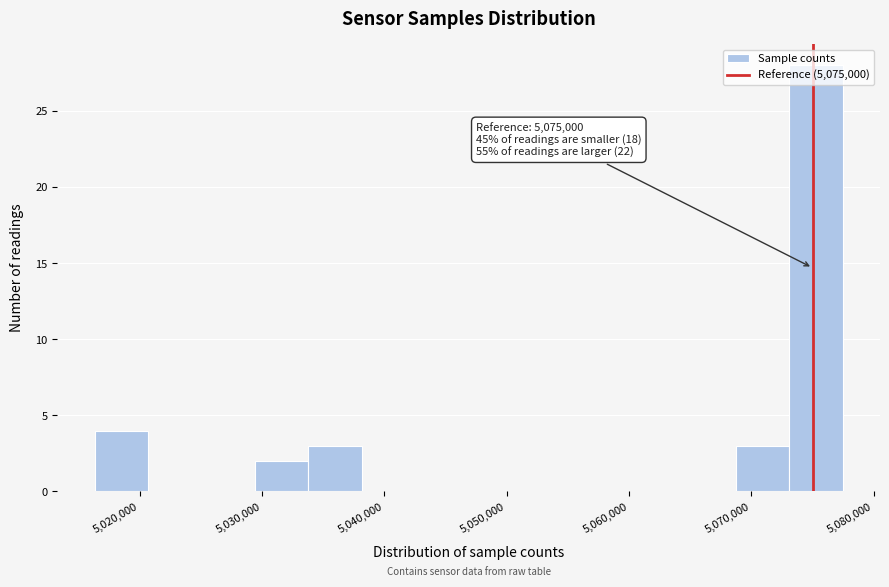

Over which range of the x-axis is the bar tallest?

5073000 to 5077000